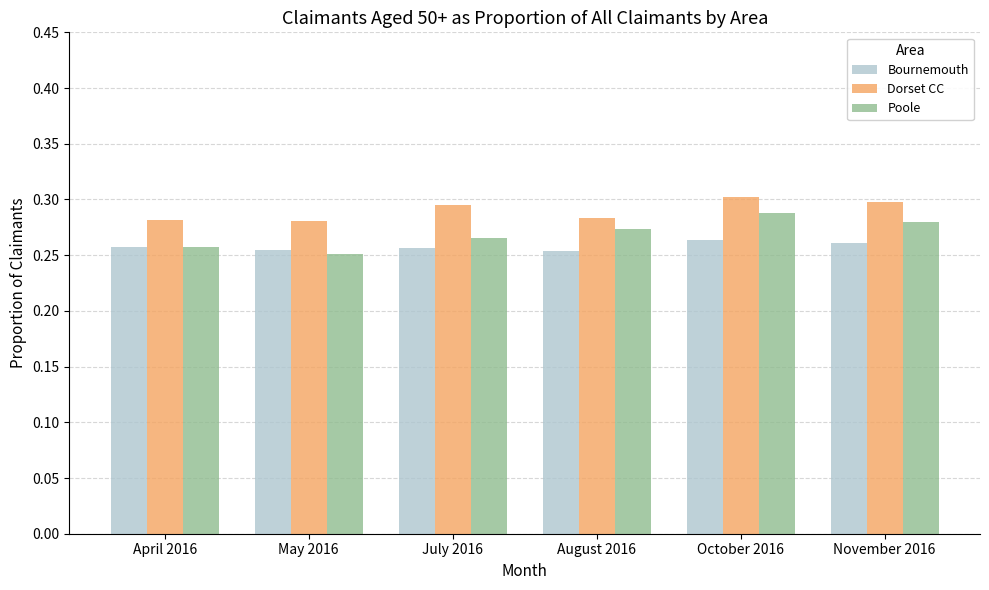

Which series has the widest spread of values?

Poole